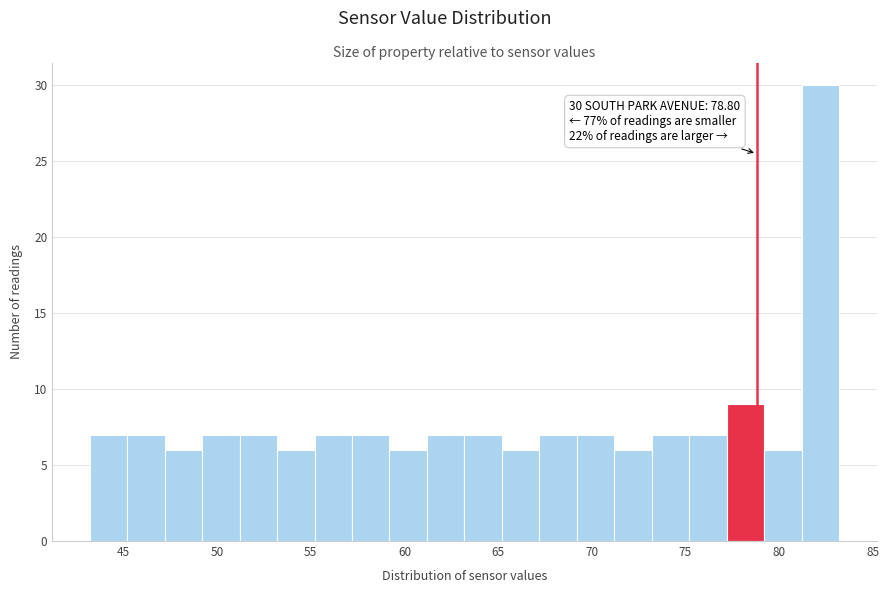

Over which range of the x-axis is the bar tallest?

81.2 to 83.2